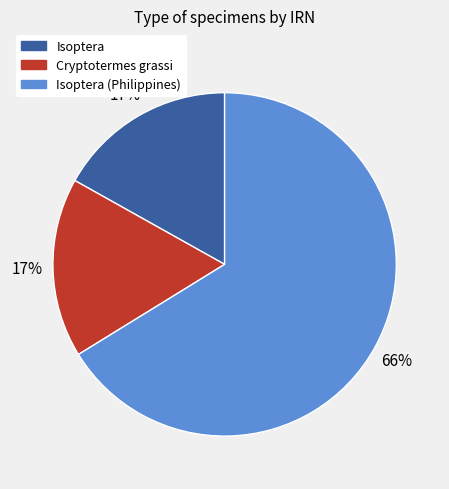

To the nearest percent, what is the difference between the largest and smallest slice percentages?

49%